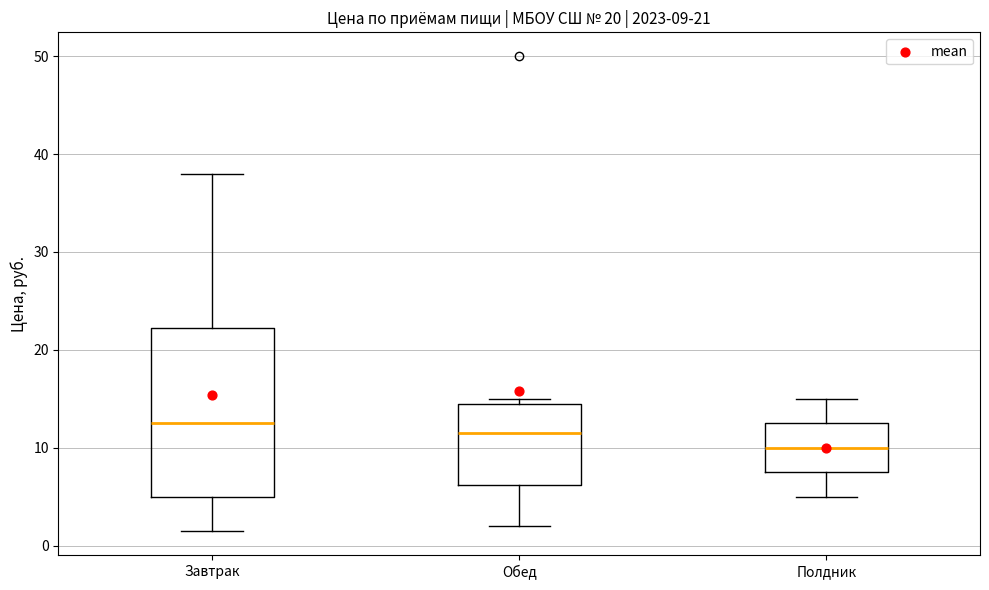

Which box's median line is the highest?

Завтрак